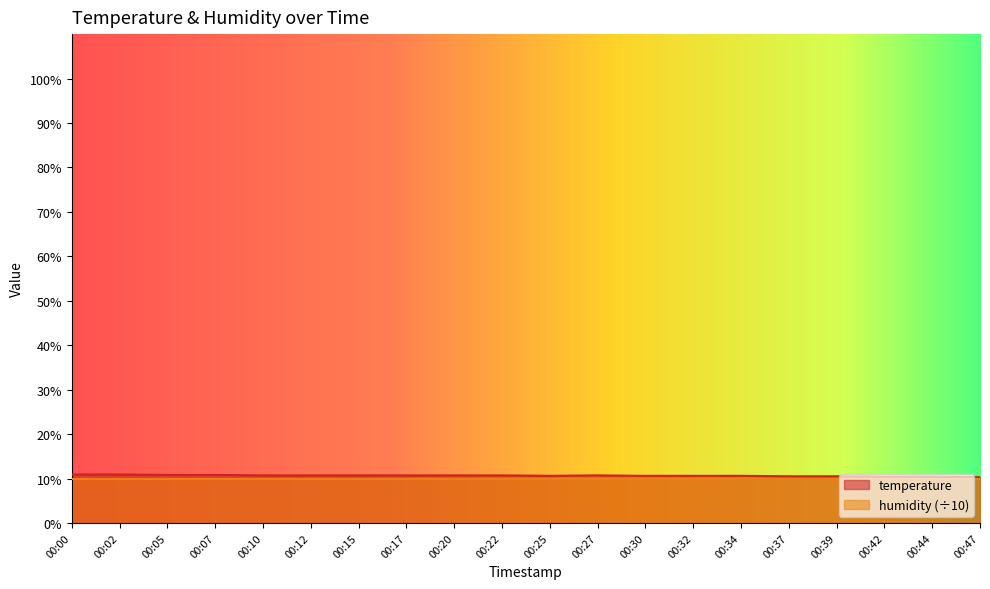

What is the value of the 16th point from the left?

10.5